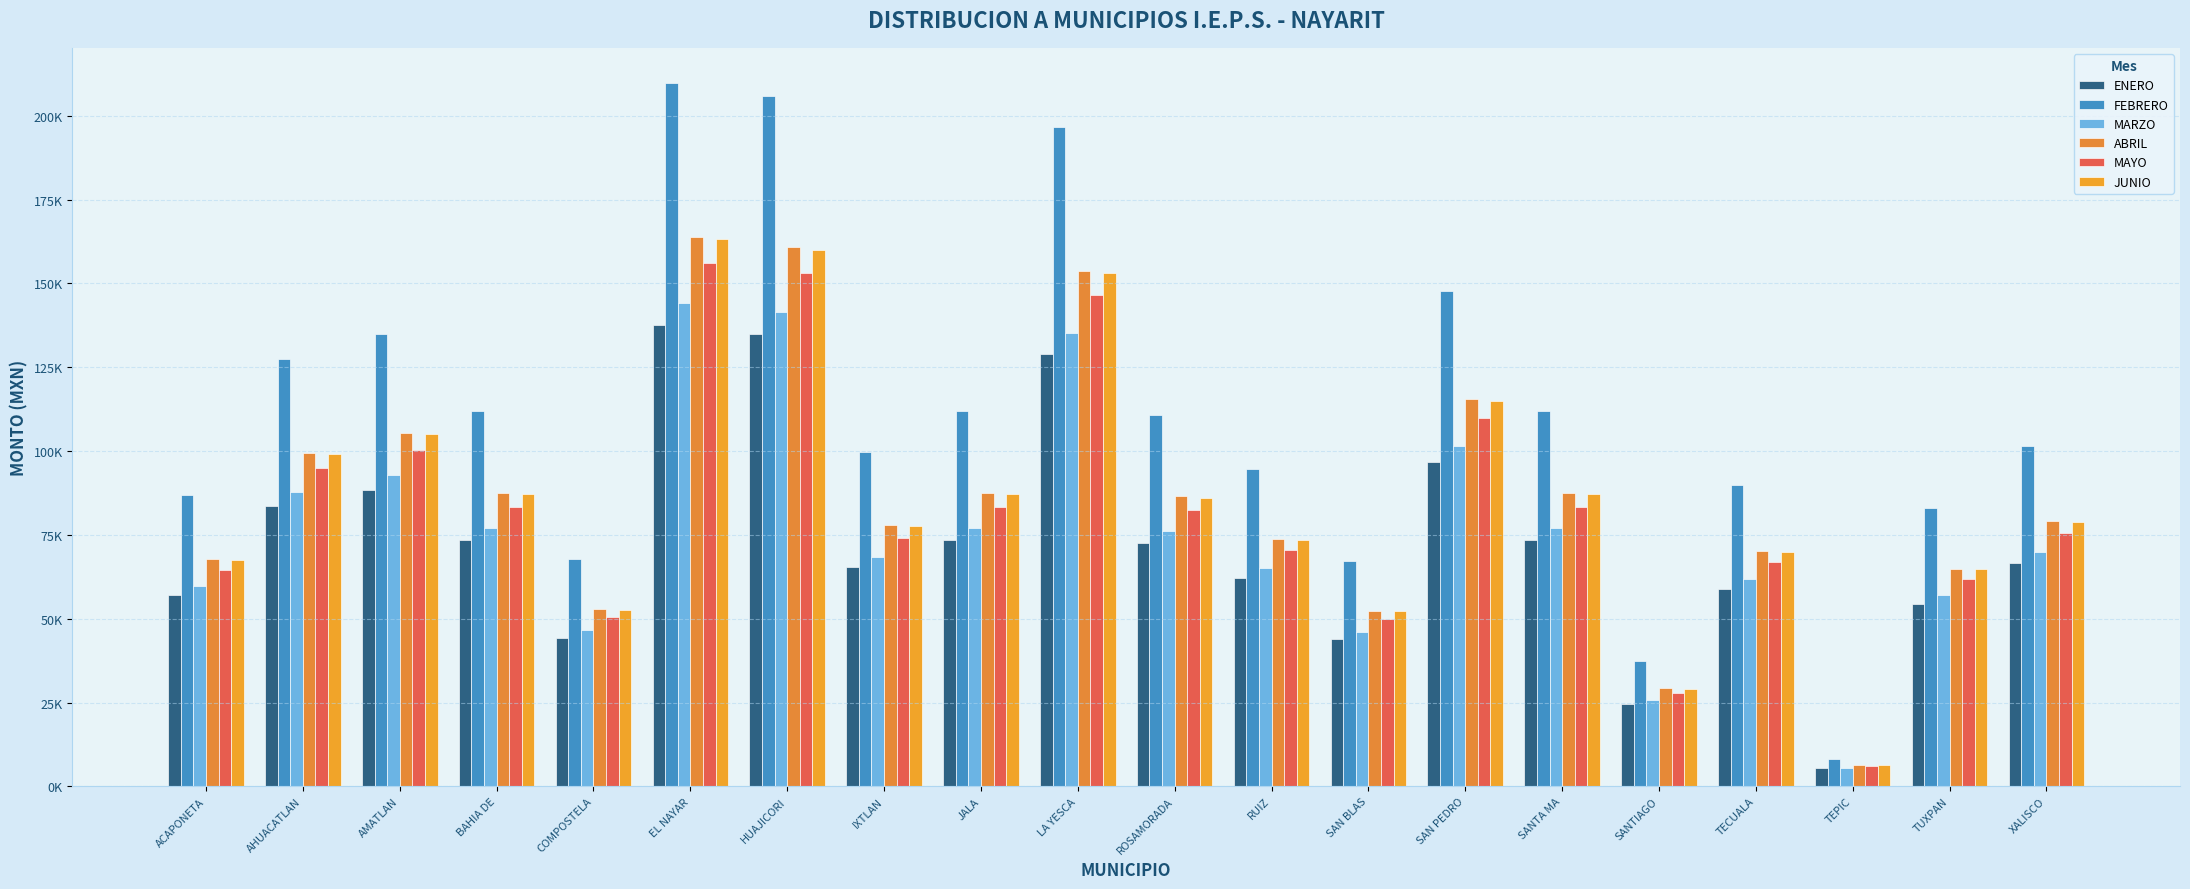

Are the bars horizontal?

No